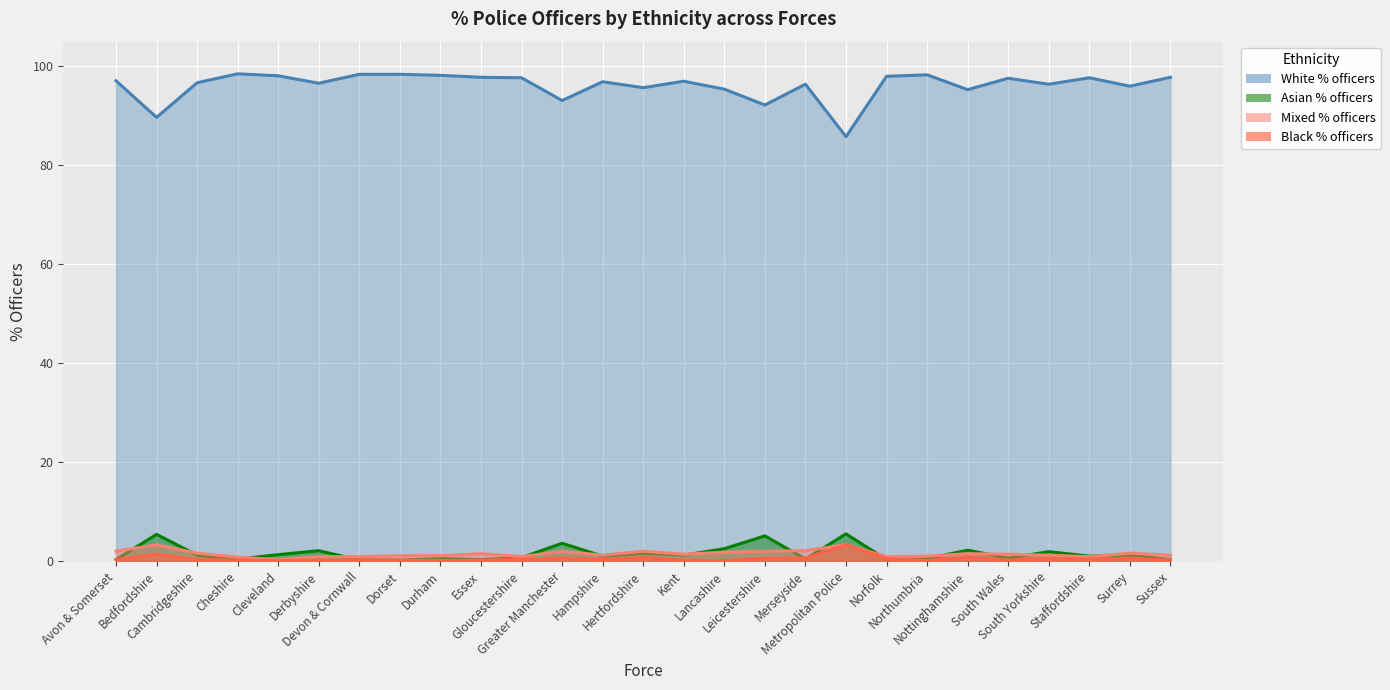

What is the value of the Black % officers point at the 15th from the left?

0.2